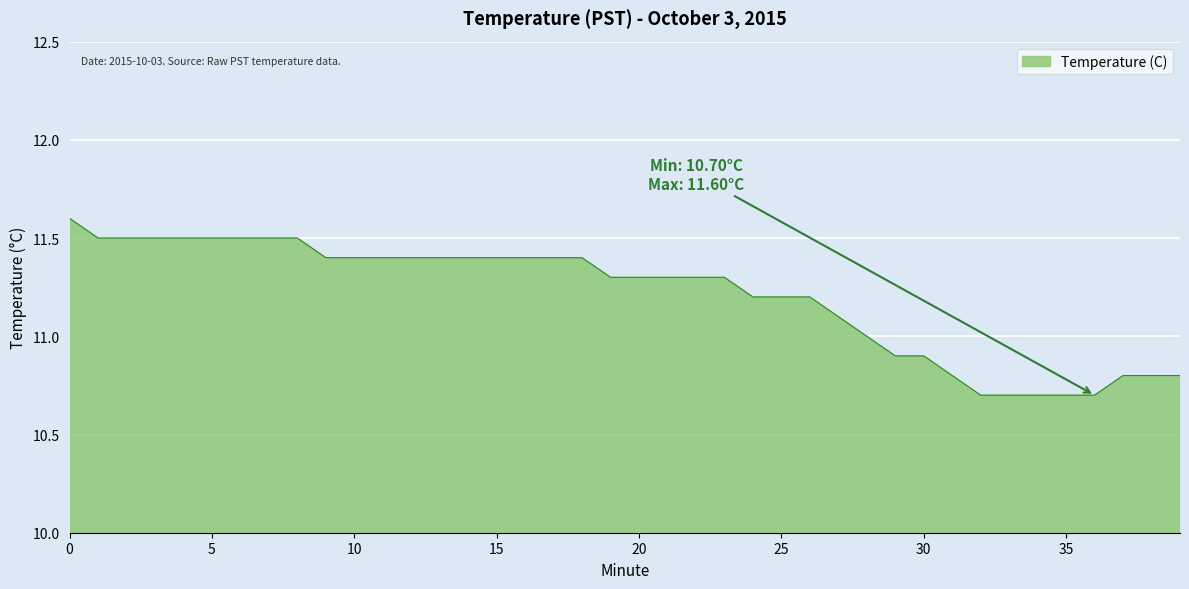

What is the maximum value shown in the chart?

11.6